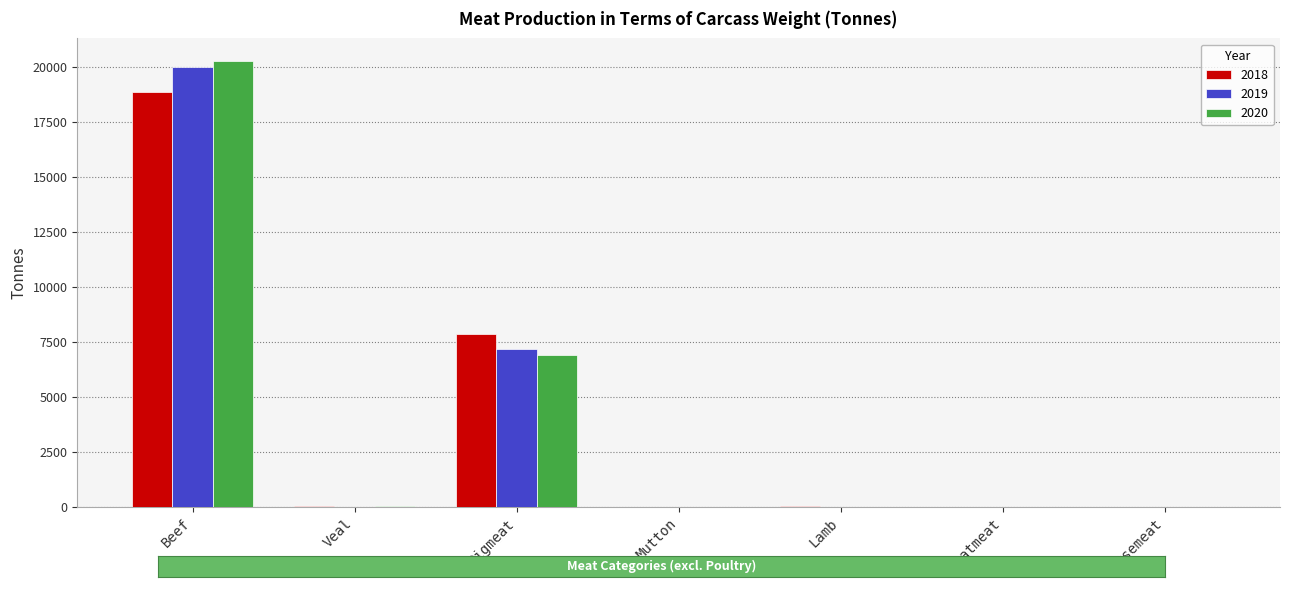

At which label is 2019 closest to 9990?

Pigmeat